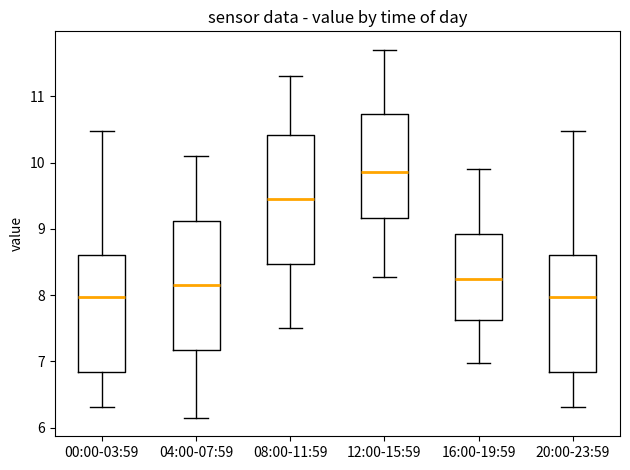

Reading left to right, transcribe this box plot: for each box, give where its median line is, the range the box spans, and where its two whiskers end, as read against the y-axis. The values are not printed on the chart, so give them approximately, as read against the axis.

00:00-03:59: median 8.0, box 6.8 to 8.6, whiskers 6.3 to 10.5
04:00-07:59: median 8.2, box 7.2 to 9.1, whiskers 6.2 to 10.1
08:00-11:59: median 9.5, box 8.5 to 10.4, whiskers 7.5 to 11.3
12:00-15:59: median 9.9, box 9.2 to 10.7, whiskers 8.3 to 11.7
16:00-19:59: median 8.3, box 7.6 to 8.9, whiskers 7.0 to 9.9
20:00-23:59: median 8.0, box 6.8 to 8.6, whiskers 6.3 to 10.5